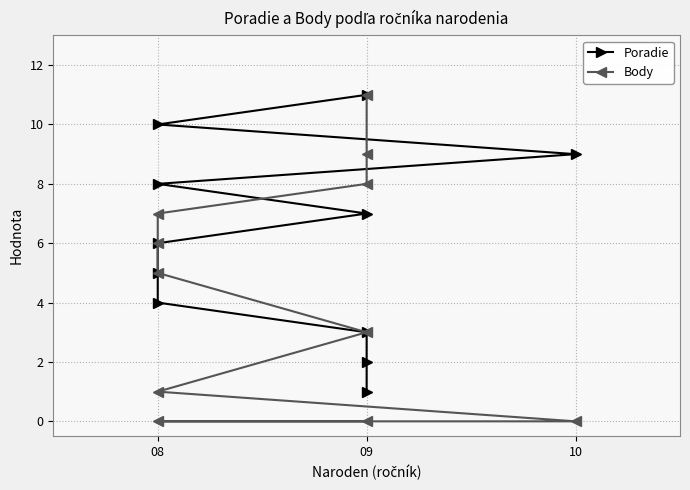

True or false: Poradie has more than 0 interior local peaks.

False